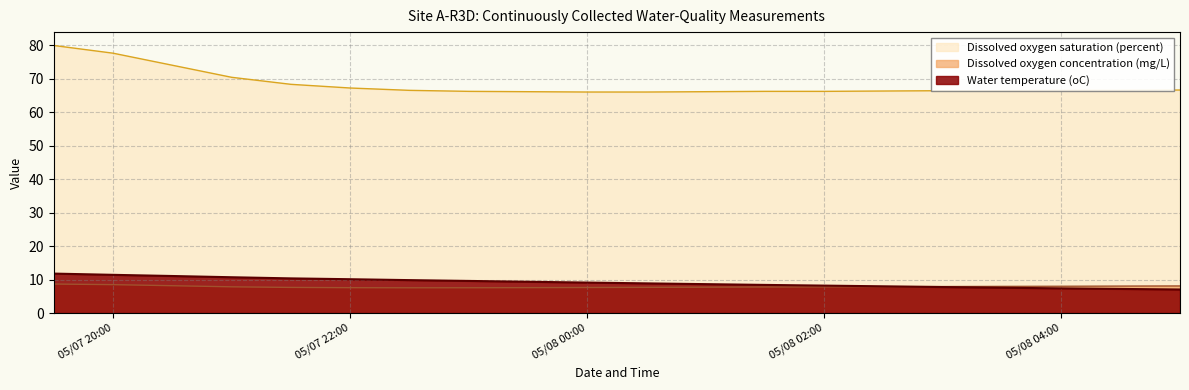

What position from the right is 2007-05-07 22:30?

14